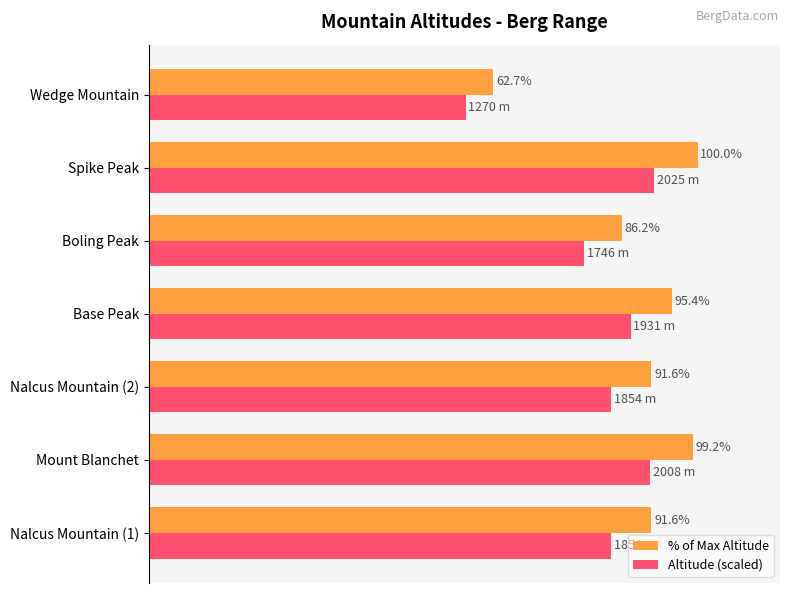

Which series has the largest range (max minus min)?

% of Max Altitude